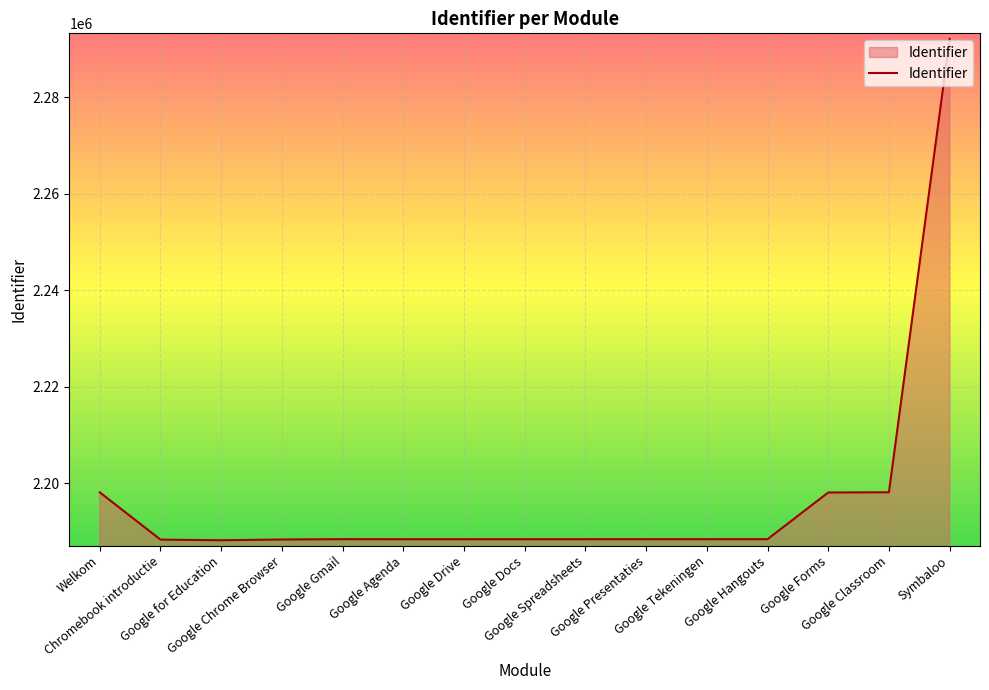

What is the greatest value displayed?

2292061